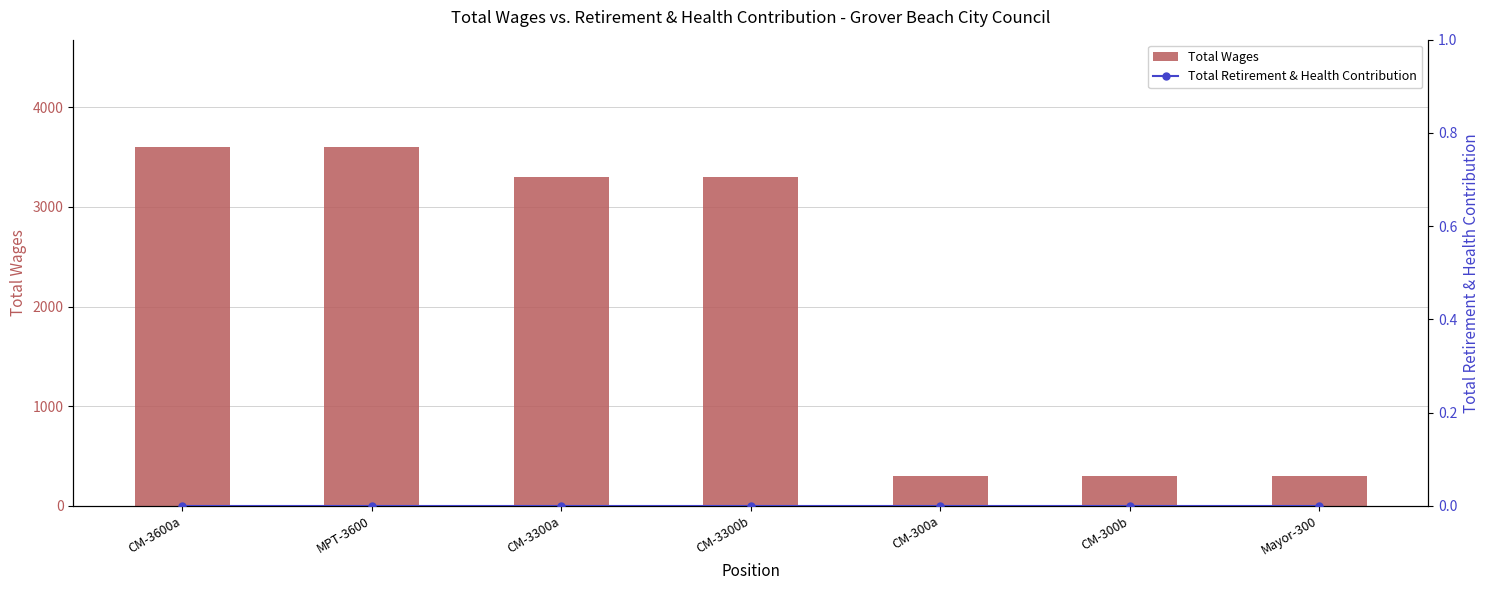

Does the chart contain stacked bars?

No